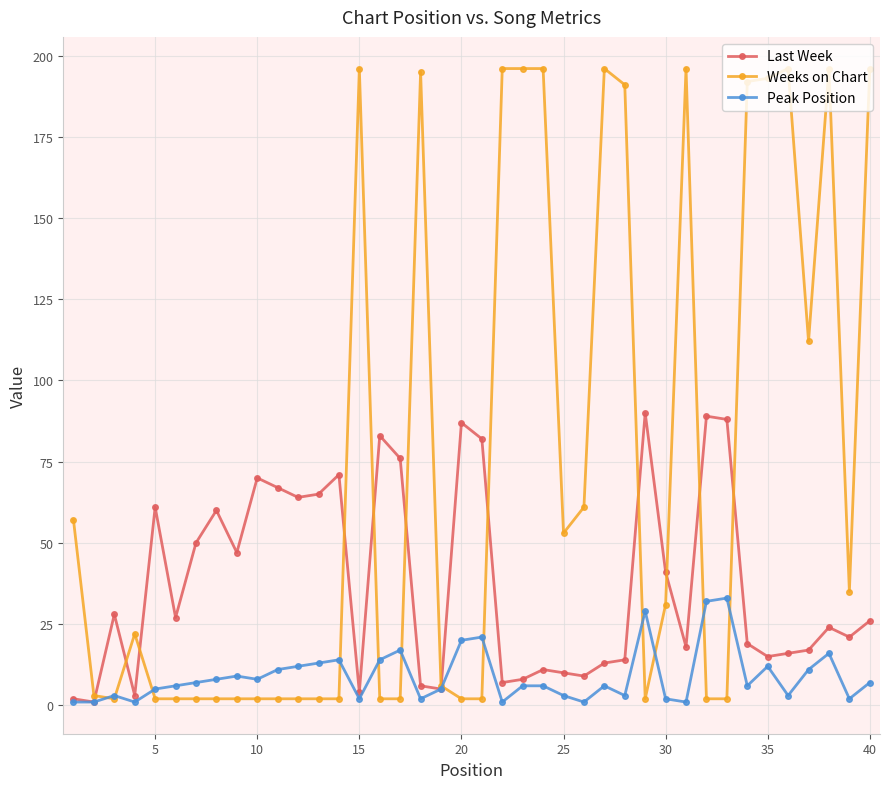

Which series has the largest range (max minus min)?

Weeks on Chart